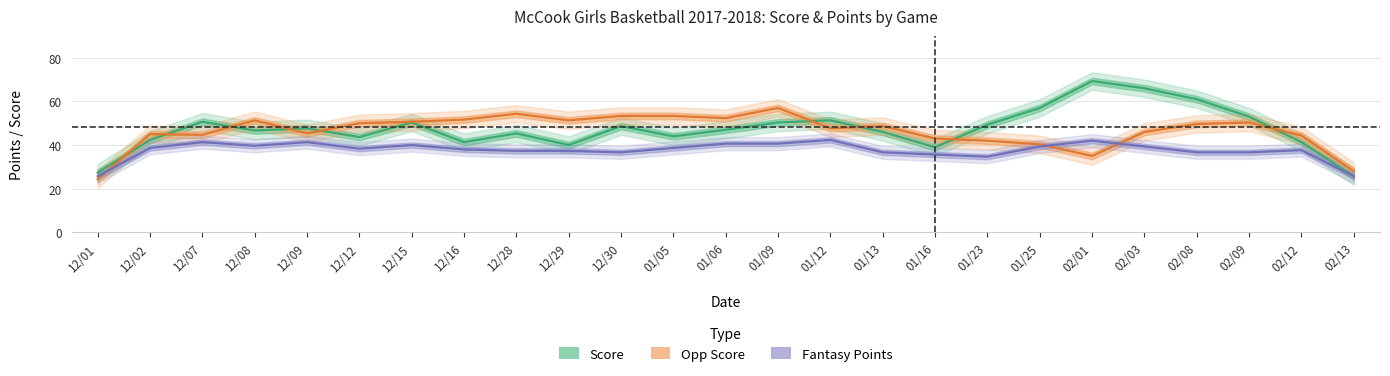

At which label is Fantasy Points closest to 34?

01/23